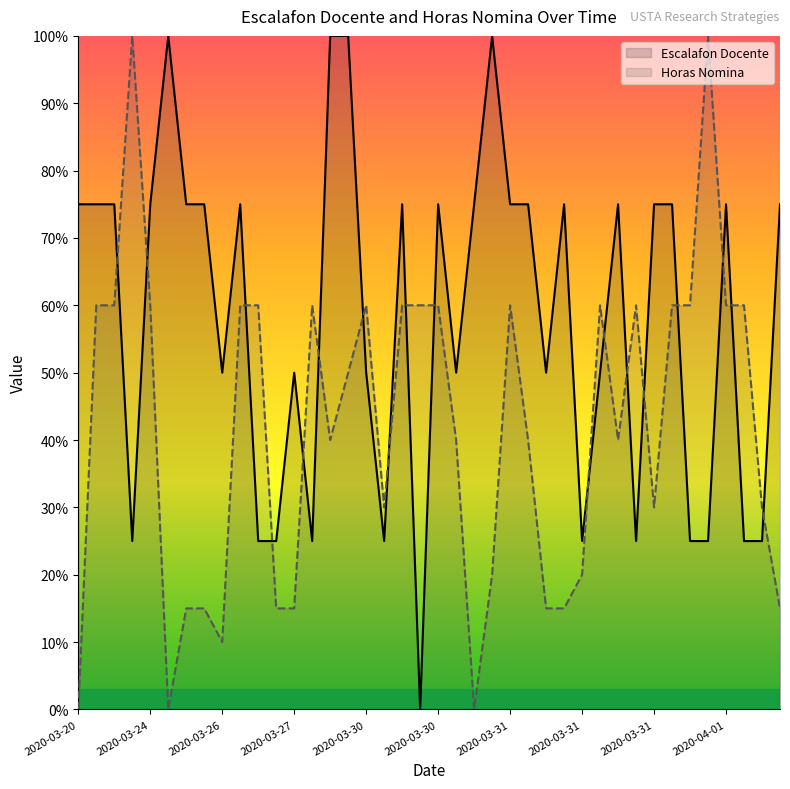

How many lines are shown in the chart?

2